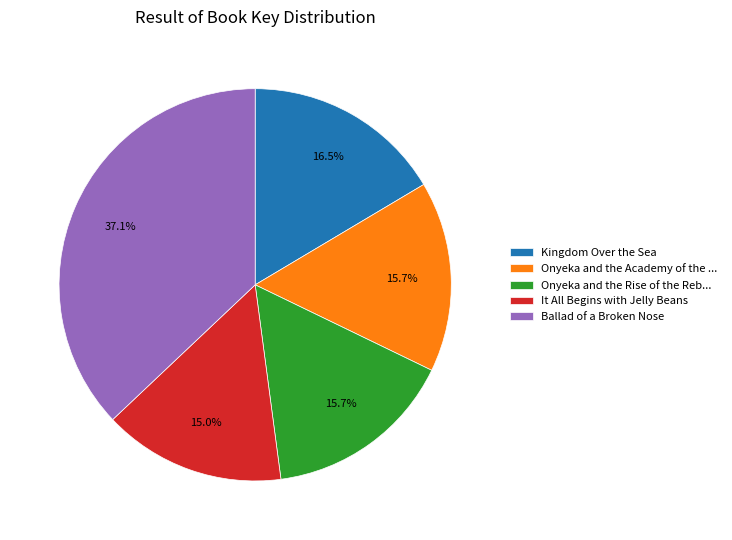

Between Onyeka and the Rise of the Reb... and Kingdom Over the Sea, which is larger?

Kingdom Over the Sea